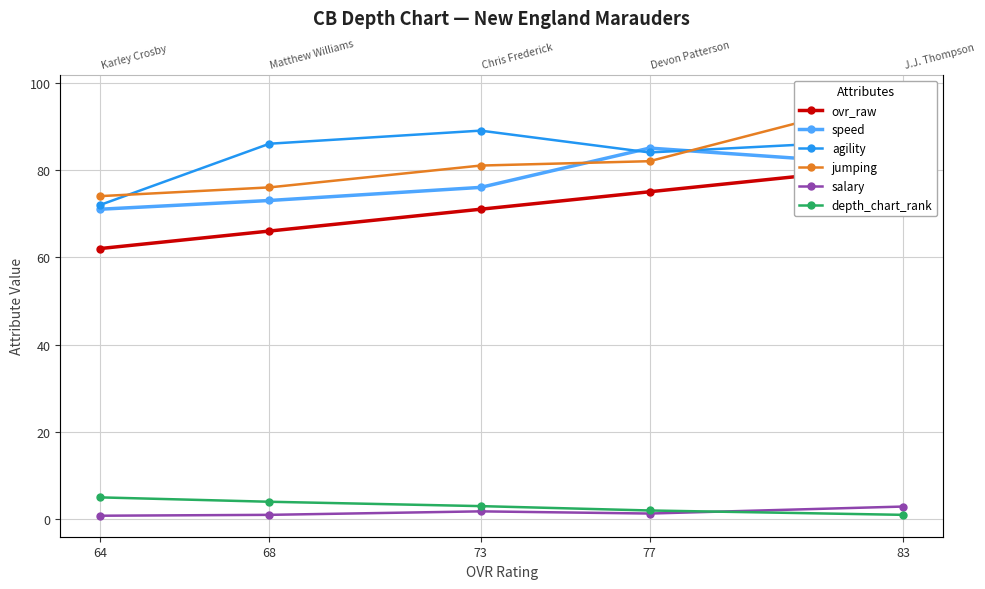

What is the difference between the highest and lowest values at 83?

96.0